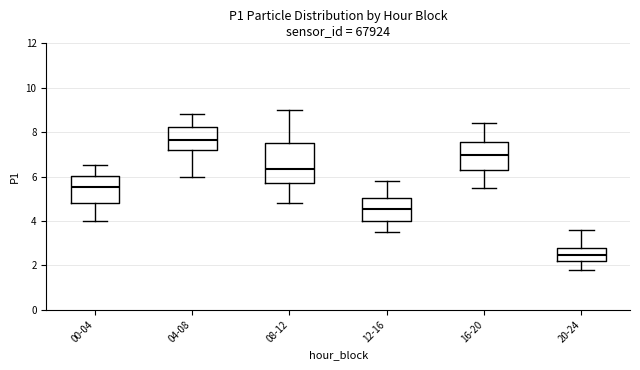

Reading left to right, transcribe this box plot: for each box, give where its median line is, the range the box spans, and where its two whiskers end, as read against the y-axis. The values are not printed on the chart, so give them approximately, as read against the axis.

00-04: median 5.6, box 4.8 to 6.0, whiskers 4.0 to 6.6
04-08: median 7.6, box 7.2 to 8.2, whiskers 6.0 to 8.8
08-12: median 6.4, box 5.8 to 7.6, whiskers 4.8 to 9.0
12-16: median 4.6, box 4.0 to 5.0, whiskers 3.6 to 5.8
16-20: median 7.0, box 6.2 to 7.6, whiskers 5.6 to 8.4
20-24: median 2.4, box 2.2 to 2.8, whiskers 1.8 to 3.6